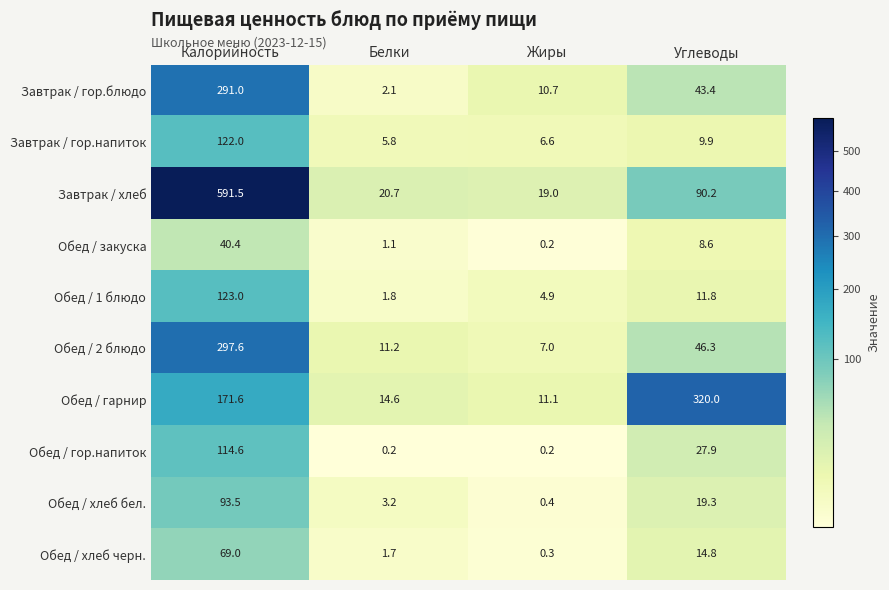

The Завтрак / гор.напиток series shows 17.2 at Углеводы. True or false?

False